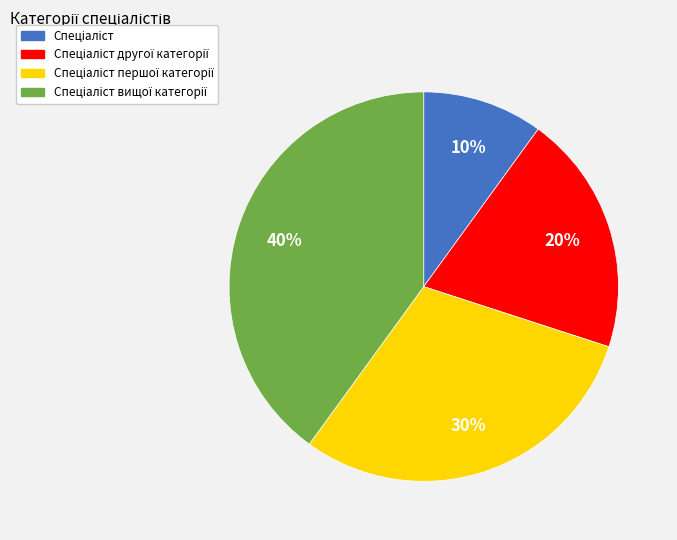

Is there any slice that represents more than half of the pie?

No